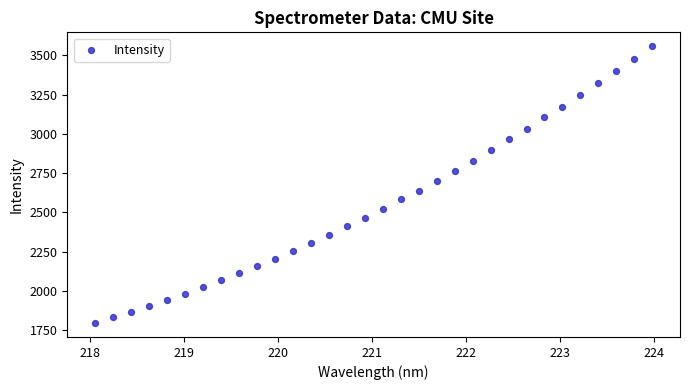

What is the range of Y values (max minus min)?

1764.8